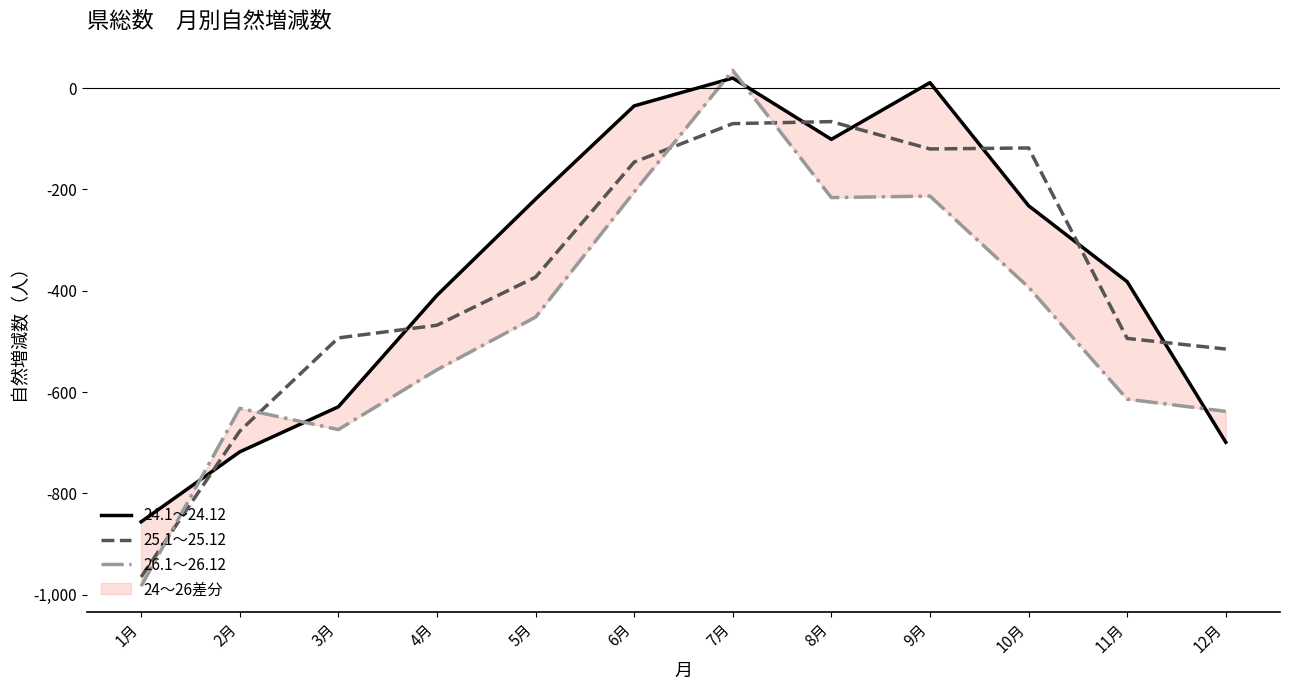

Reading left to right, extract all data points from this chart.

24.1～24.12: -856	-718	-629	-409	-219	-35	20	-101	11	-232	-382	-699
25.1～25.12: -965	-677	-493	-468	-373	-146	-70	-66	-120	-118	-494	-515
26.1～26.12: -983	-632	-674	-556	-452	-205	35	-216	-213	-393	-614	-638